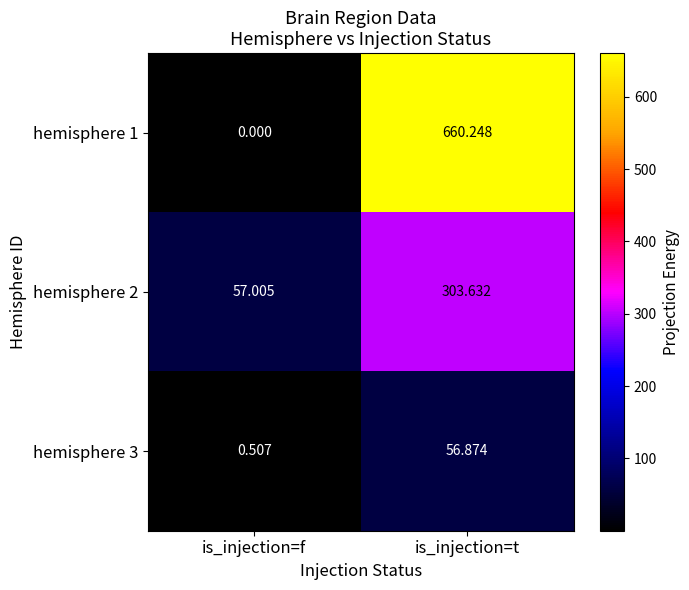

At which category is the sum across all series the highest?

is_injection=t